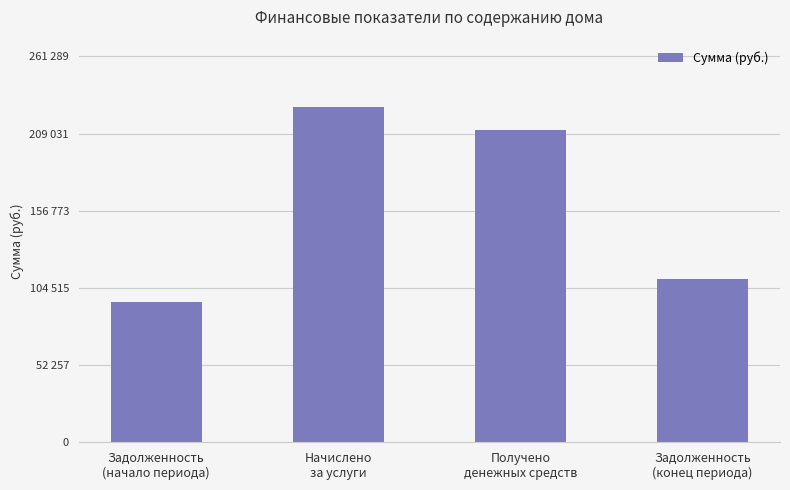

What is the value of the 4th bar from the left?

110643.1